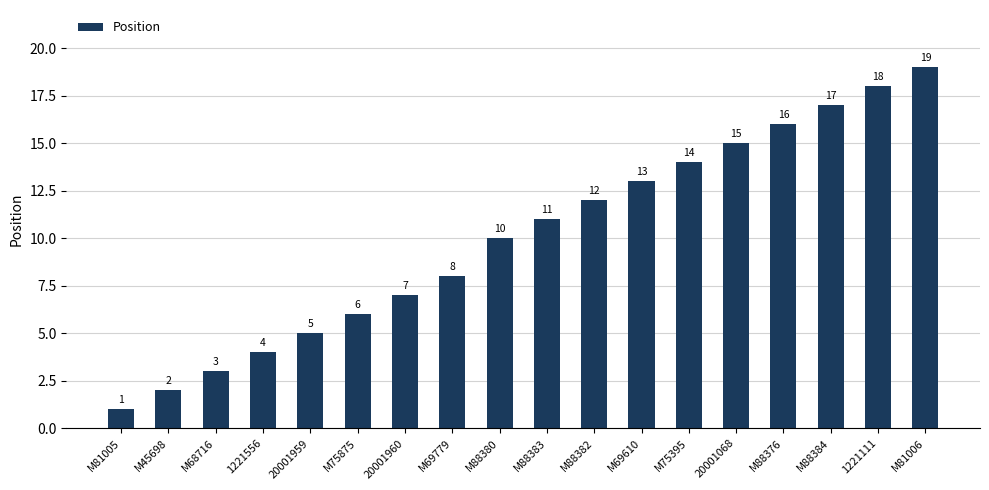

The chart shows a value of 16 at M88376. True or false?

True